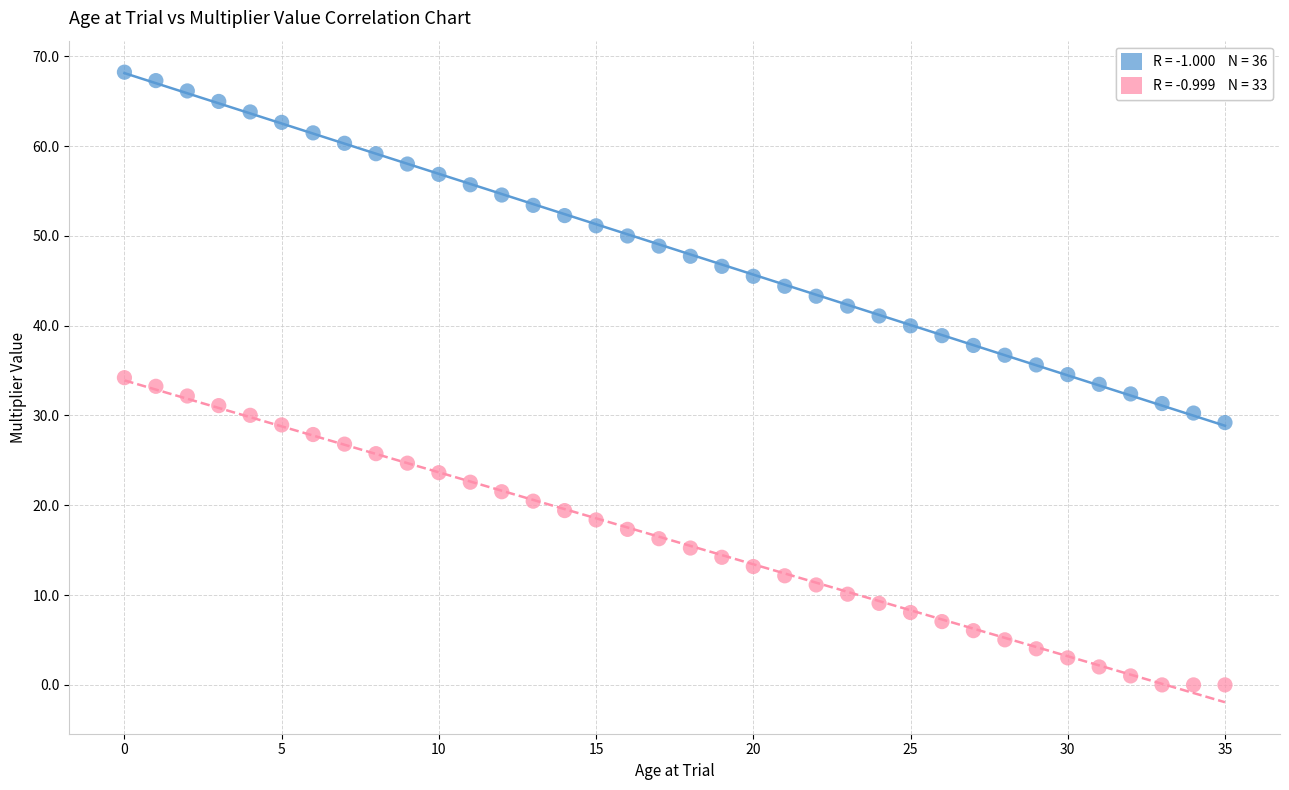

Across all data points, what is the range of Y values (max minus min)?

68.2